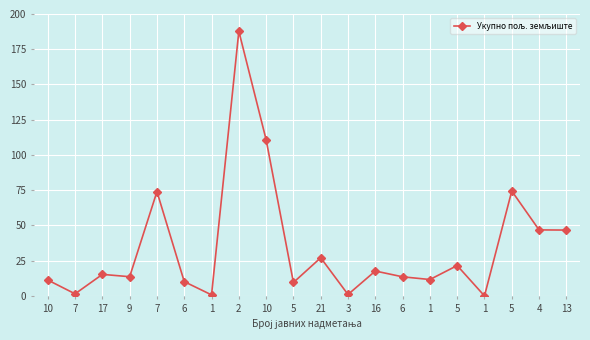

Count the number of categories in the chart.

20